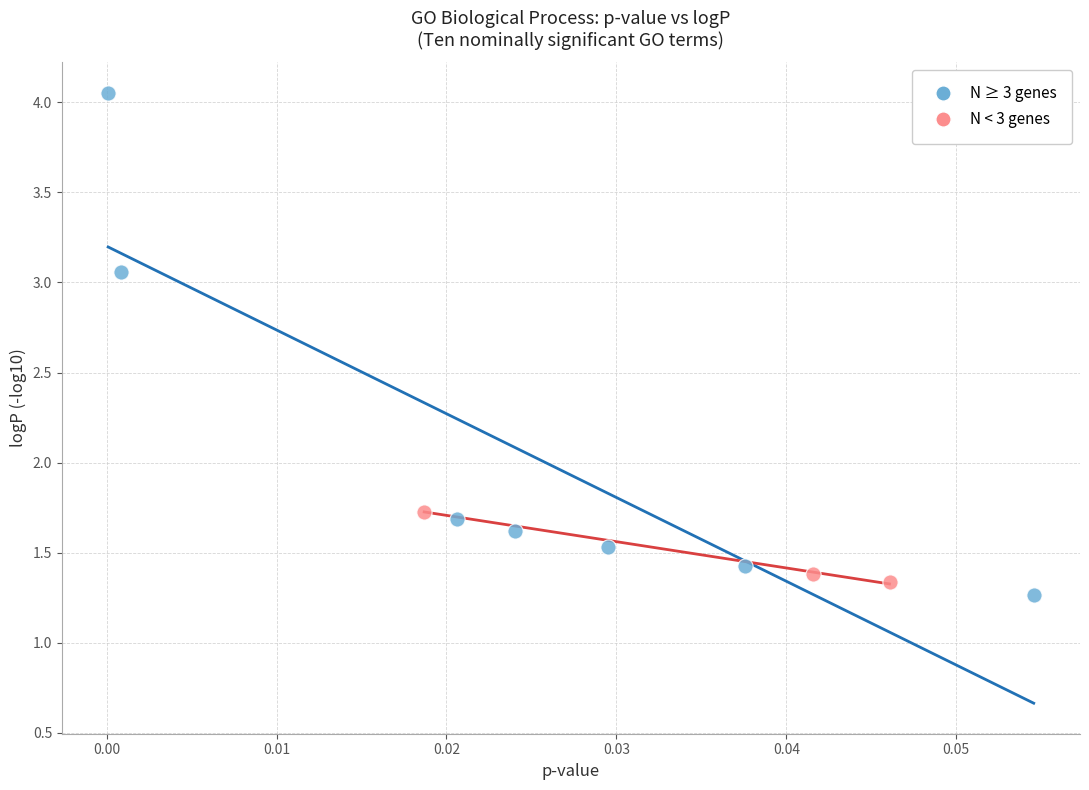

Which series reaches the maximum Y coordinate?

N ≥ 3 genes